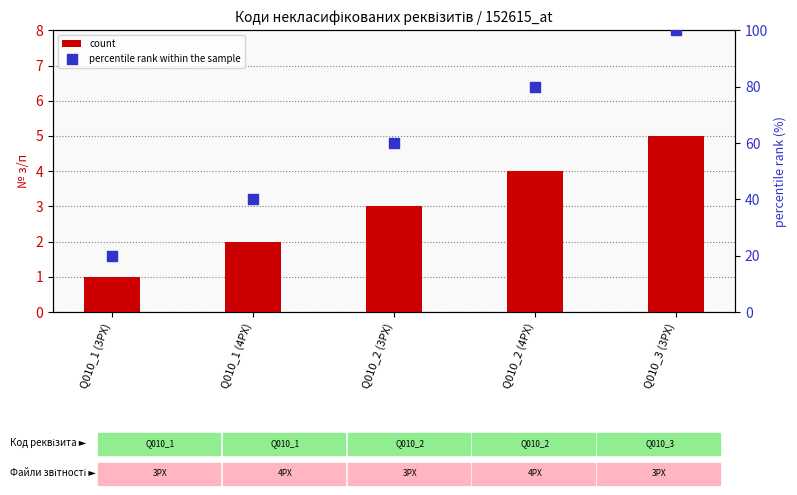

Which series has the widest spread of Y values?

percentile rank within the sample